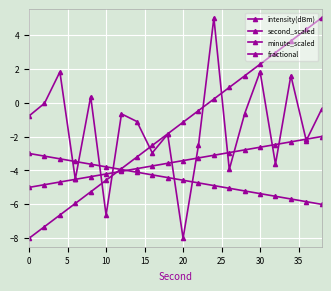

After their last crossing, which series has the higher values: second_scaled or intensity(dBm)?

second_scaled